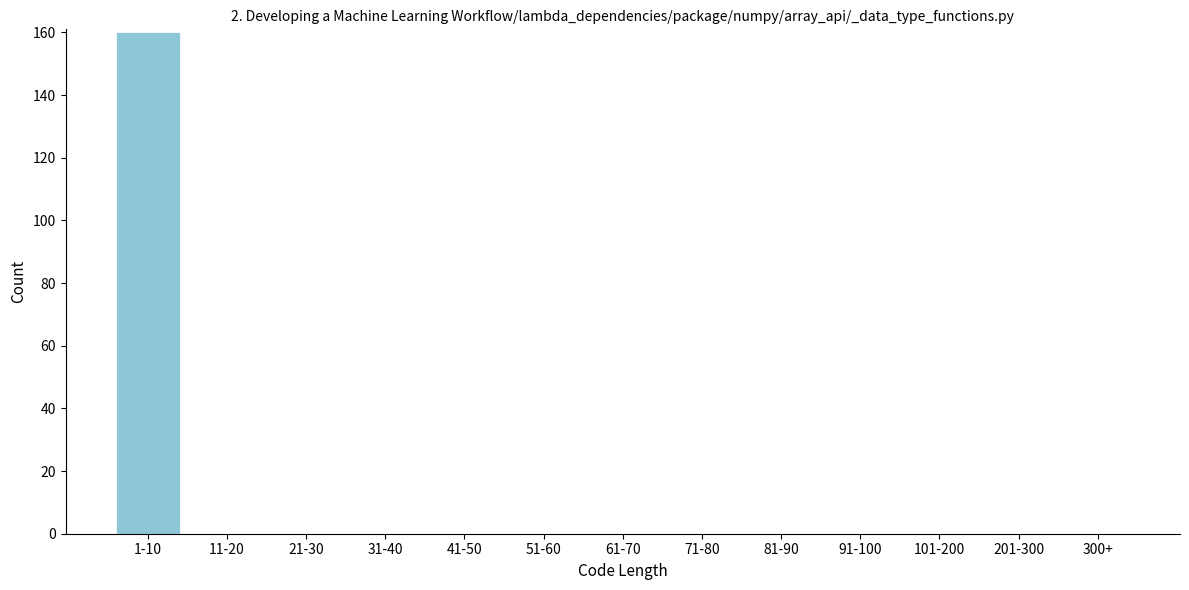

Reading left to right, extract all data points from this chart.

1-10=160	11-20=0	21-30=0	31-40=0	41-50=0	51-60=0	61-70=0	71-80=0	81-90=0	91-100=0	101-200=0	201-300=0	300+=0